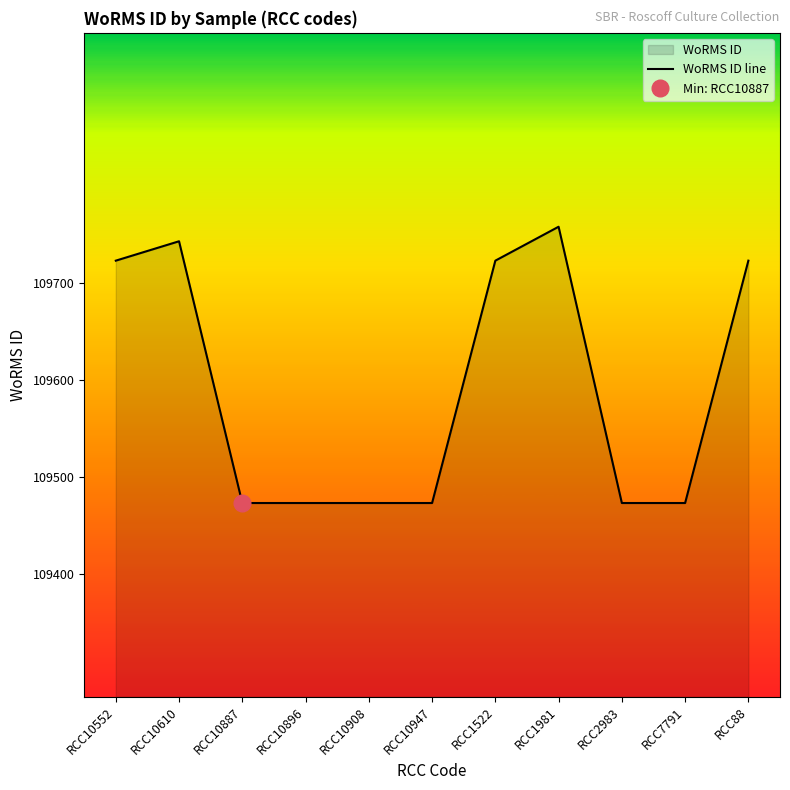

True or false: there are more than 1 points higher than both neighbors.

True